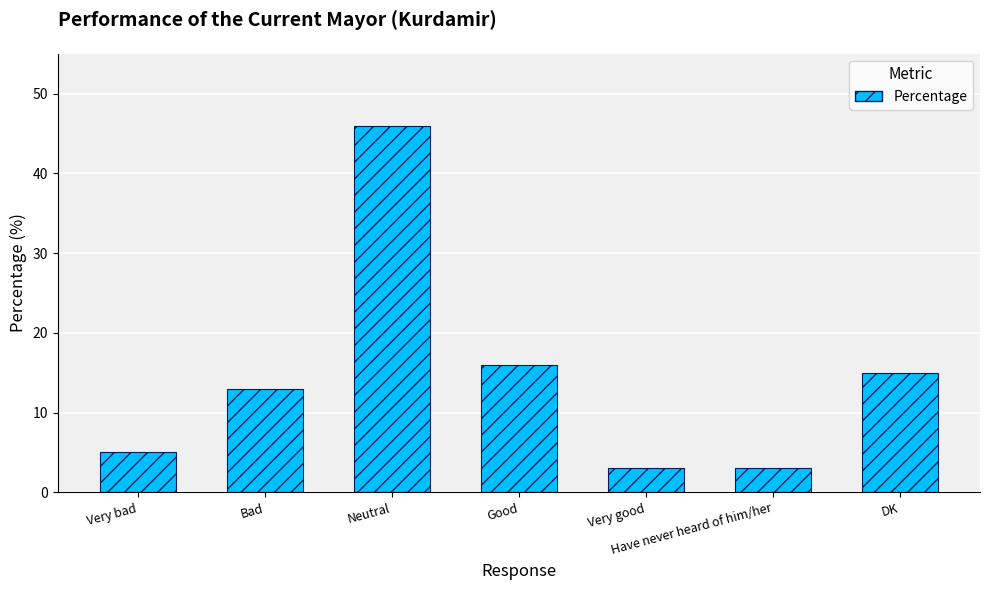

Does the chart contain stacked bars?

No